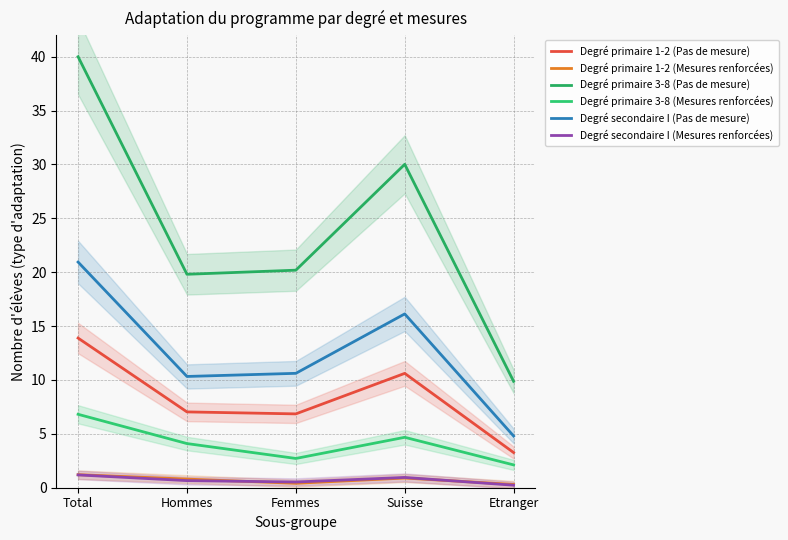

Reading left to right, transcribe all the data shown in this chart.

Degré primaire 1-2 (Pas de mesure): 13.9	7.0	6.9	10.6	3.3
Degré primaire 1-2 (Mesures renforcées): 1.2	0.8	0.4	0.9	0.3
Degré primaire 3-8 (Pas de mesure): 40.0	19.8	20.2	30.0	9.9
Degré primaire 3-8 (Mesures renforcées): 6.8	4.1	2.7	4.7	2.1
Degré secondaire I (Pas de mesure): 20.9	10.3	10.6	16.1	4.8
Degré secondaire I (Mesures renforcées): 1.2	0.7	0.5	1.0	0.2